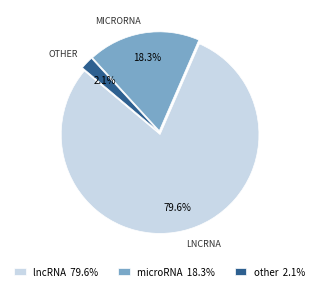

What percentage is NOT represented by lncRNA 79.6%?

20.4%